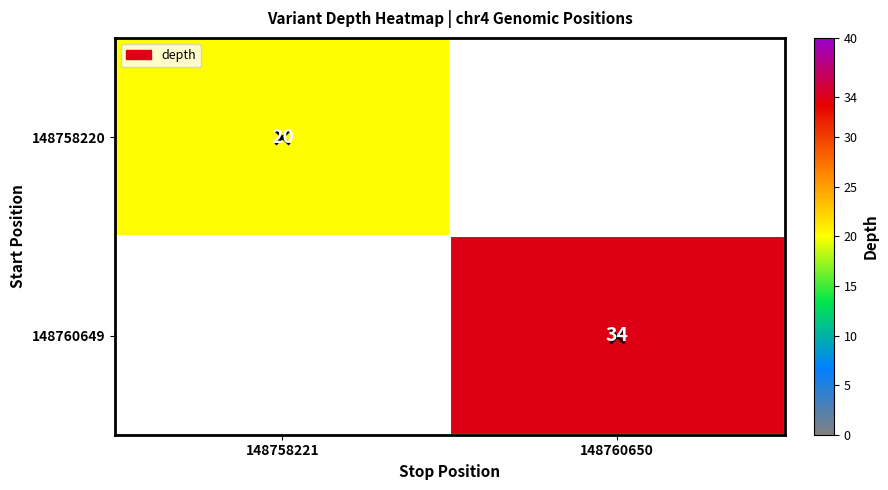

Is it true that 148760649 equals 17 at 148760650?

False